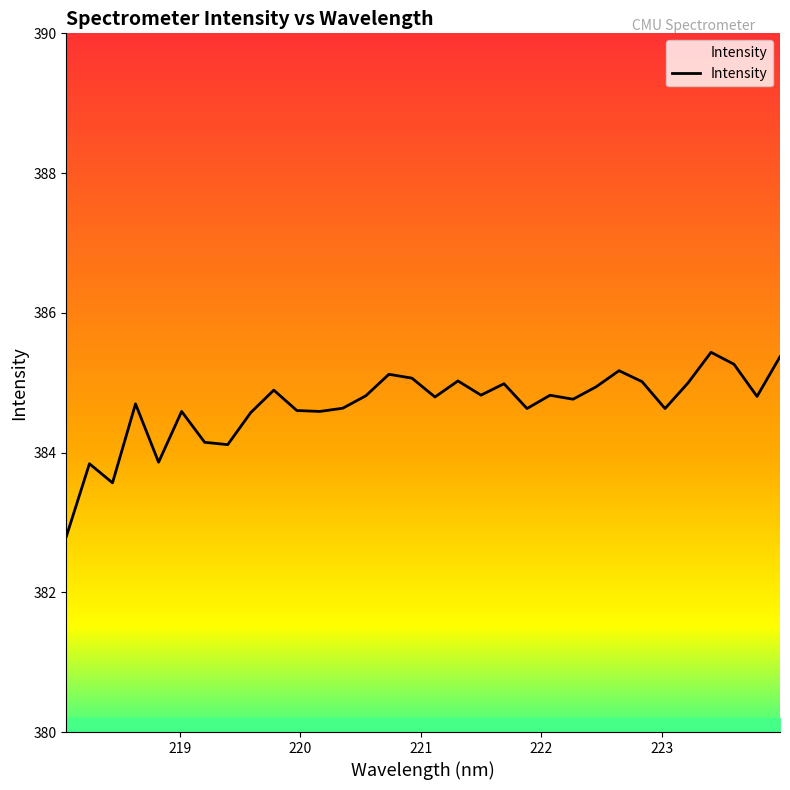

What is the minimum value shown in the chart?

382.8